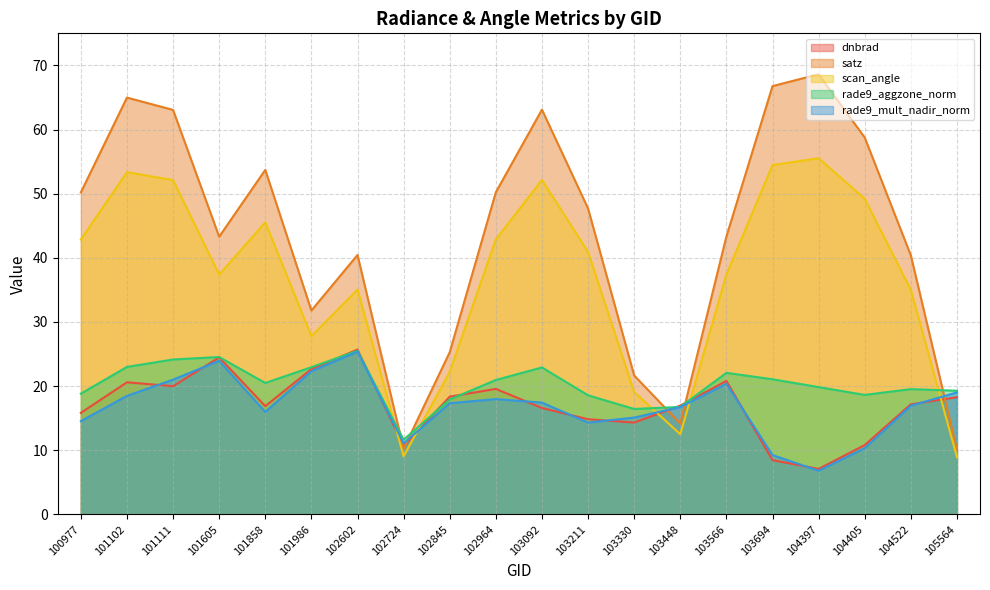

True or false: scan_angle has a value of 65.5 at 103211.

False